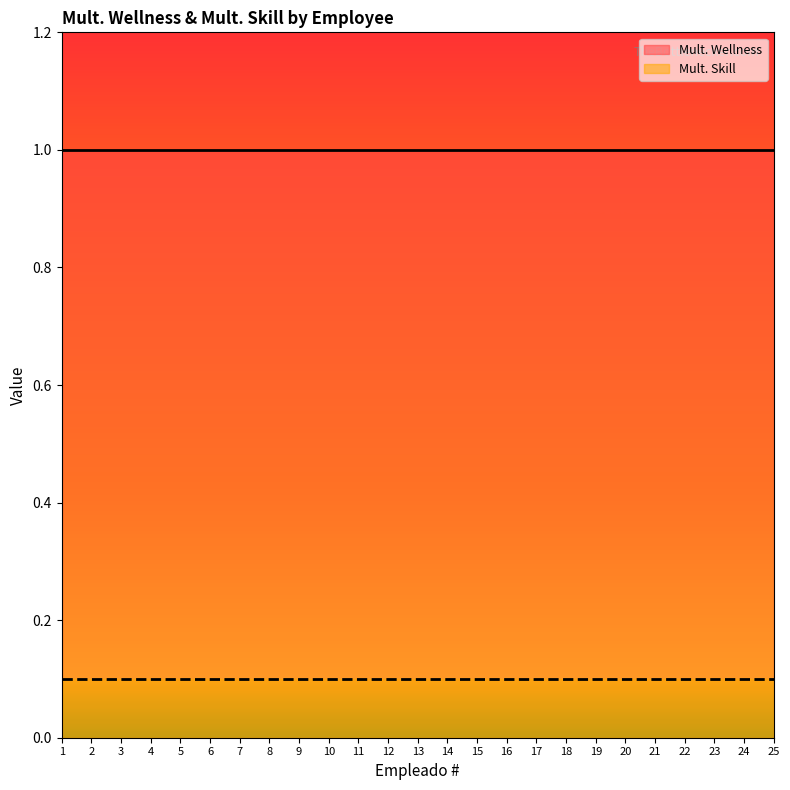

What are all the series names shown in the legend?

Mult. Wellness, Mult. Skill